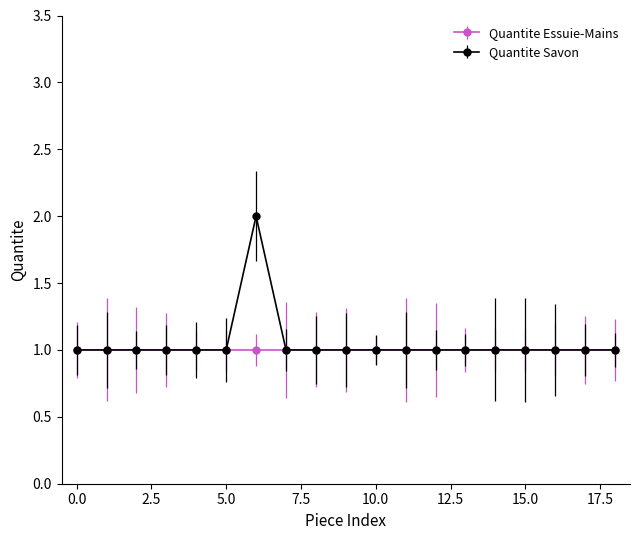

Rank the series by their maximum value, from lowest to highest.

Quantite Essuie-Mains, Quantite Savon